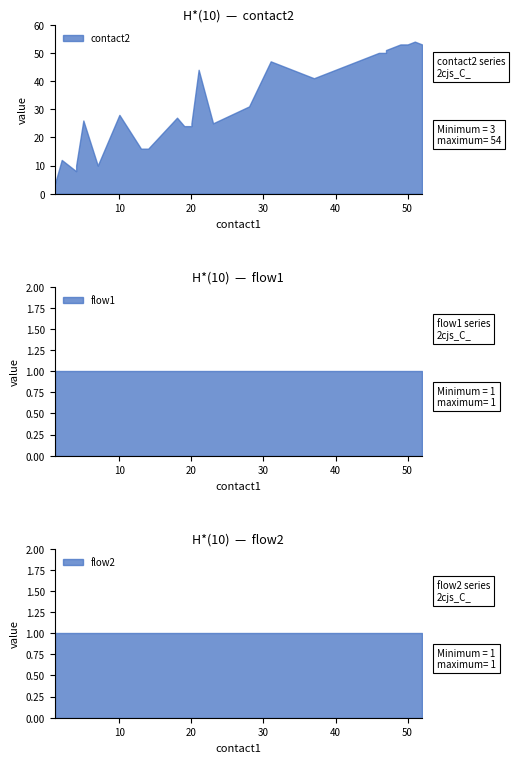

Which category has the lowest value in the flow1 series?

1